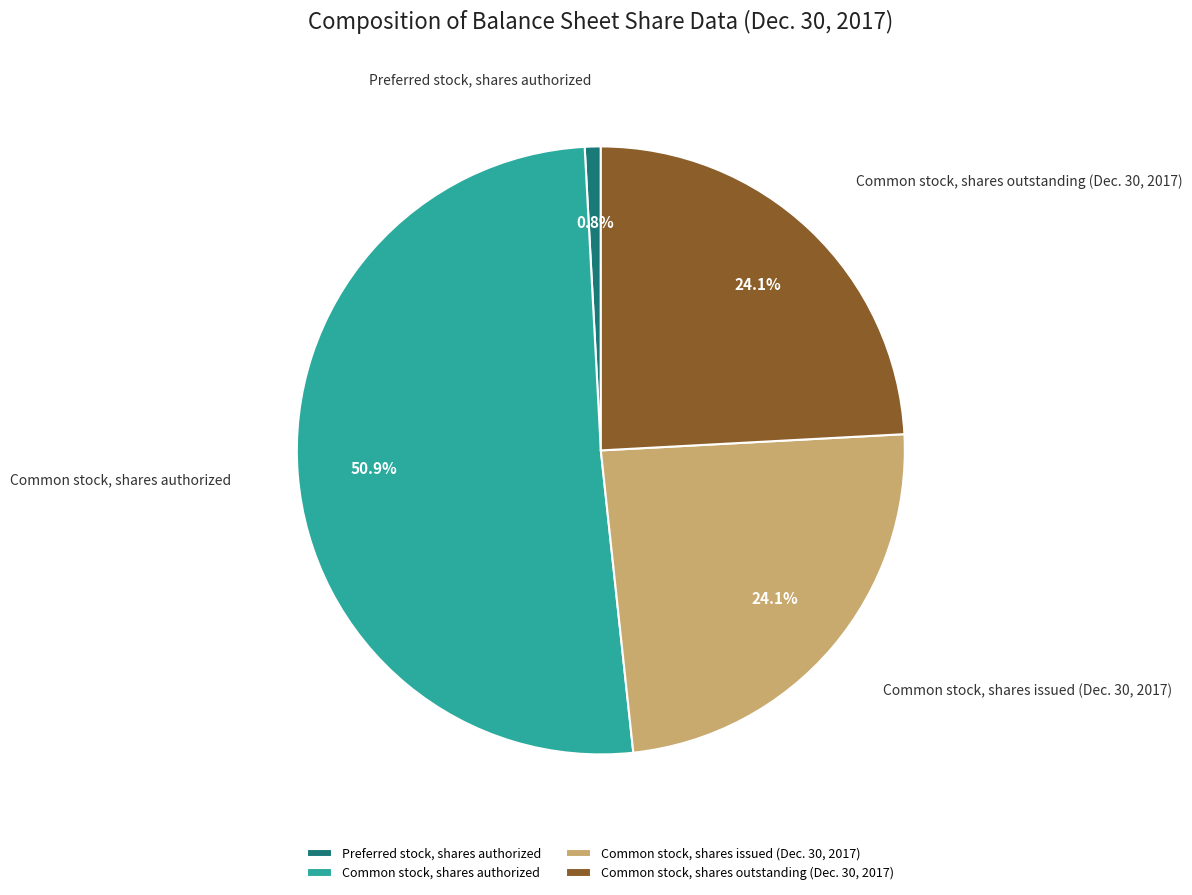

The Common stock, shares issued (Dec. 30, 2017) slice represents 24% of the pie. True or false?

True